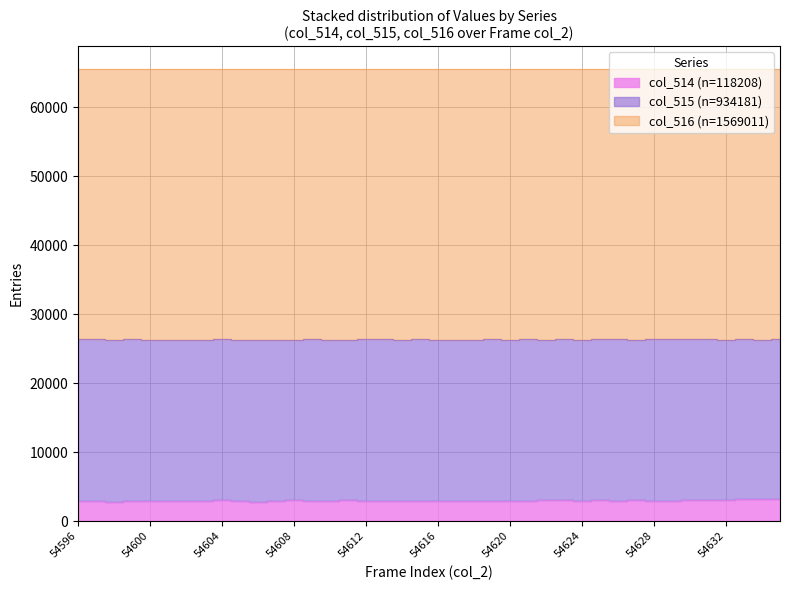

True or false: col_516 and col_514 intersect in this chart.

False